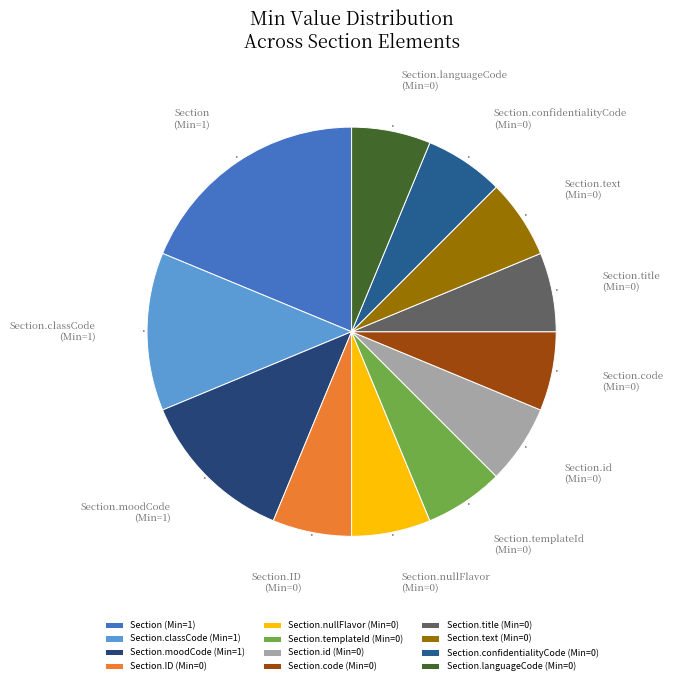

Which slice is the largest?

Section (Min=1)